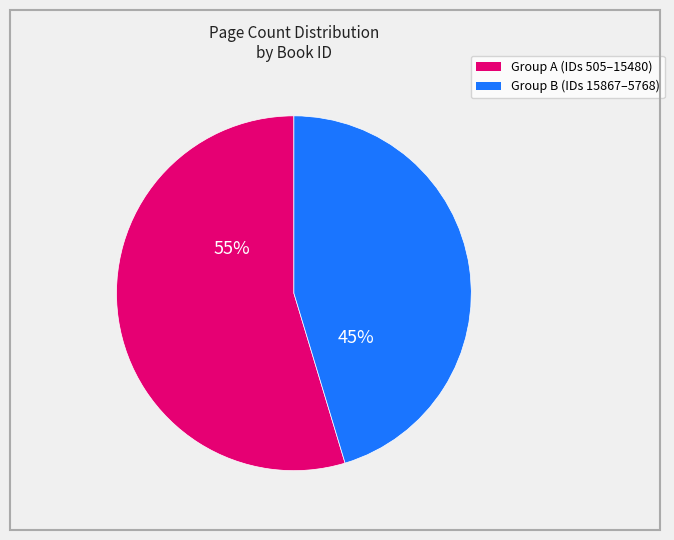

How many segments does this pie chart have?

2